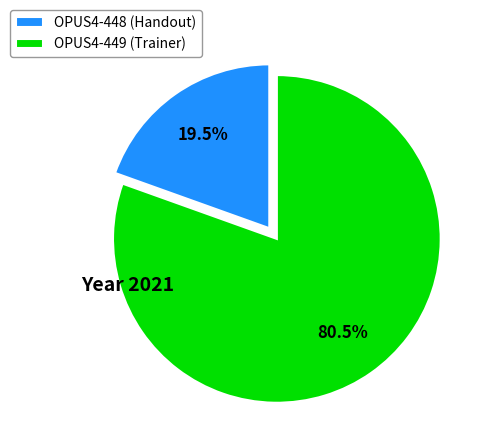

Which slice is the largest?

OPUS4-449